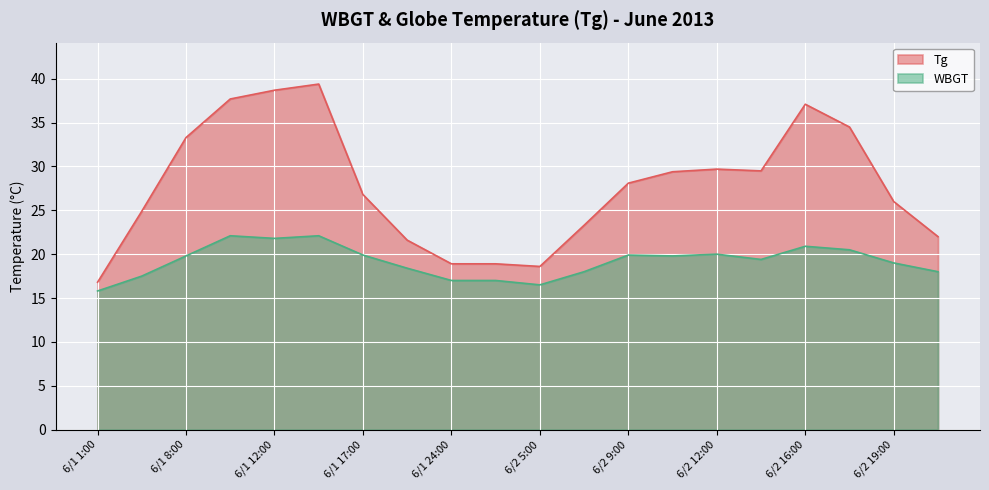

What is the sum of all Tg values?

555.2